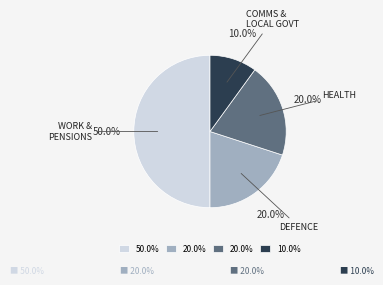

How many segments does this pie chart have?

4